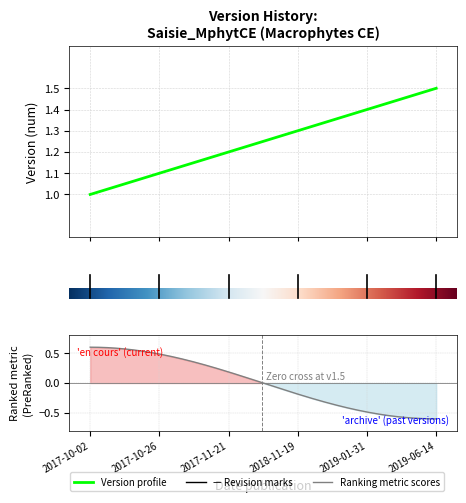

List the labels in order of value, largest first.

5, 4, 3, 2, 1, 0